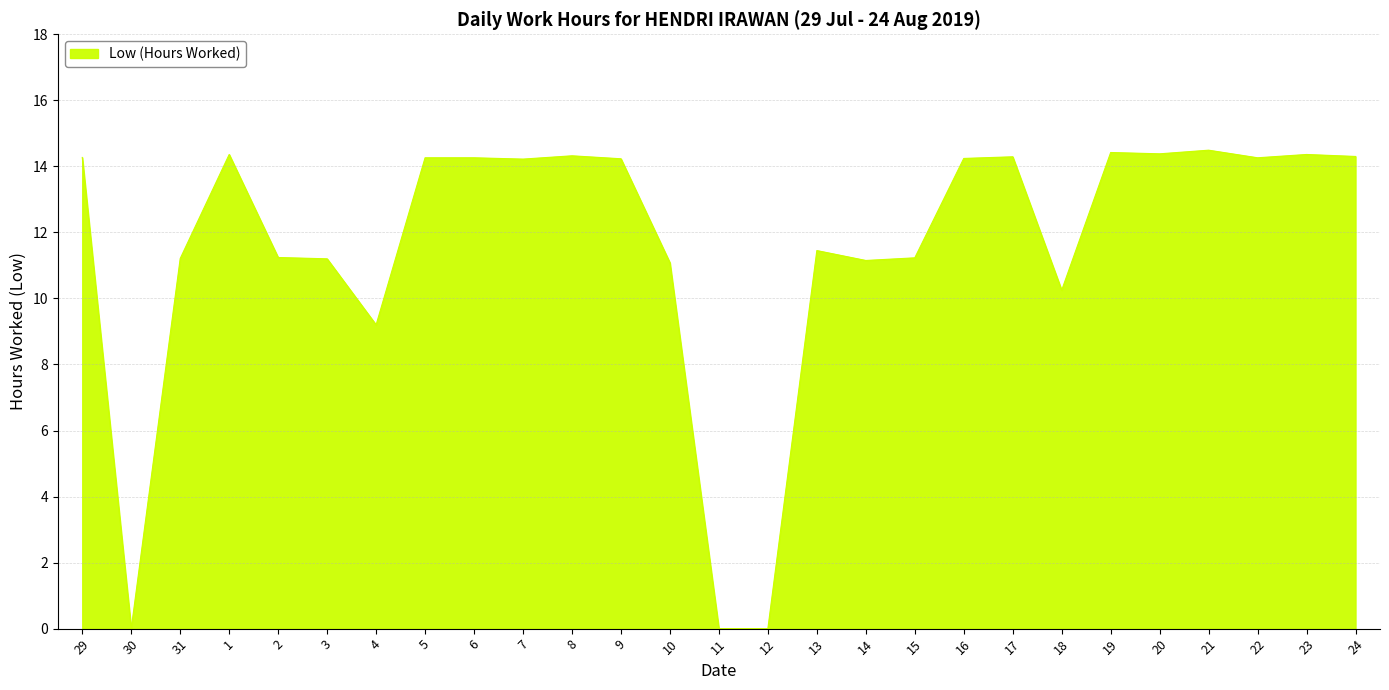

What is the sum of the values at 12 and 17?

14.3